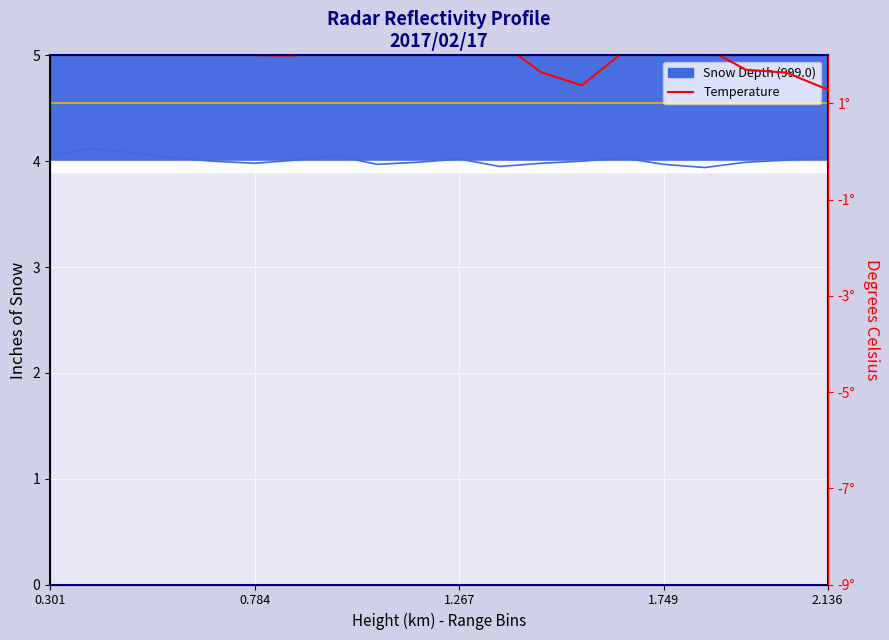

What is the maximum value for Snow Depth?

4.1